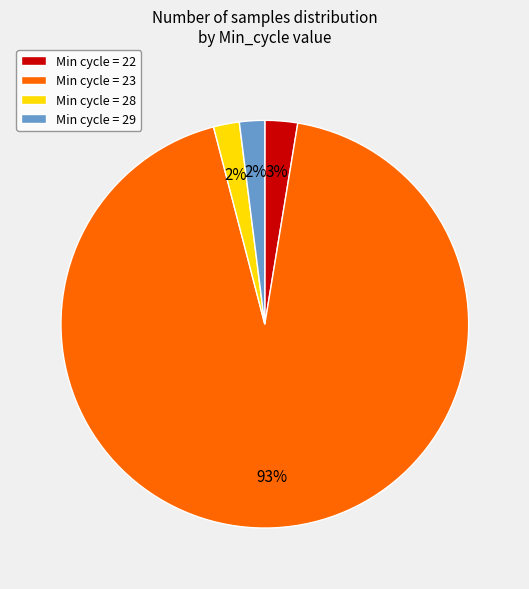

What is the largest slice in the pie chart?

Min cycle = 23